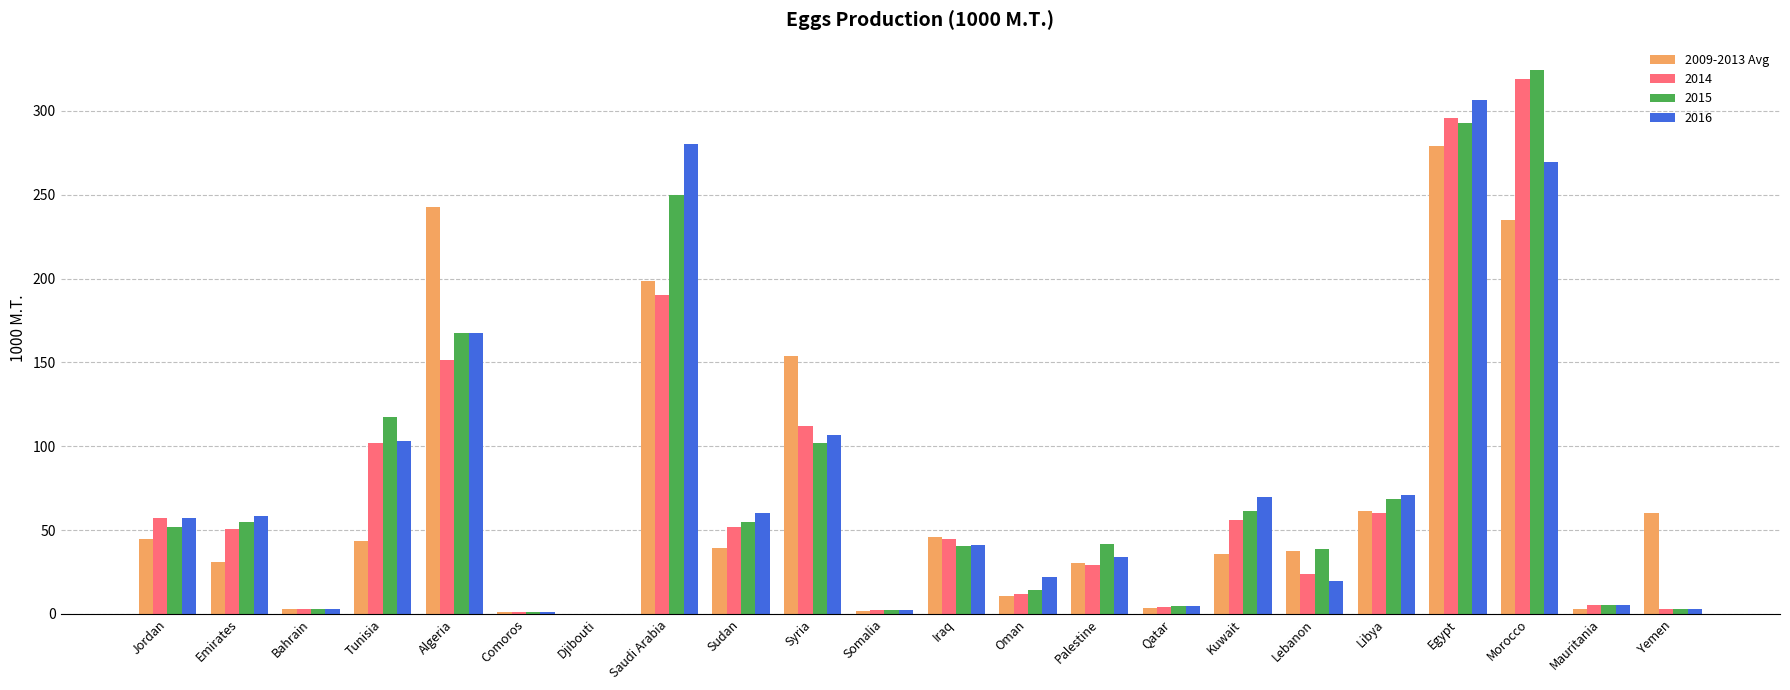

The value of 2015 at Morocco is 227.1. True or false?

False